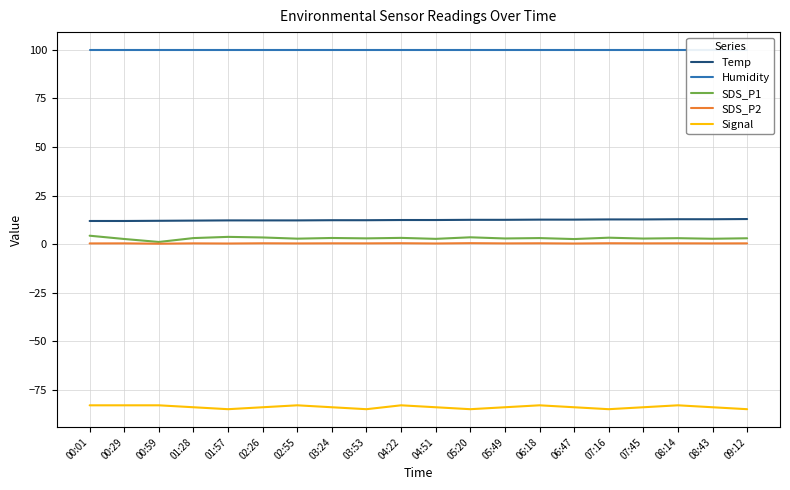

At how many categories does at least one series exceed 24?

20